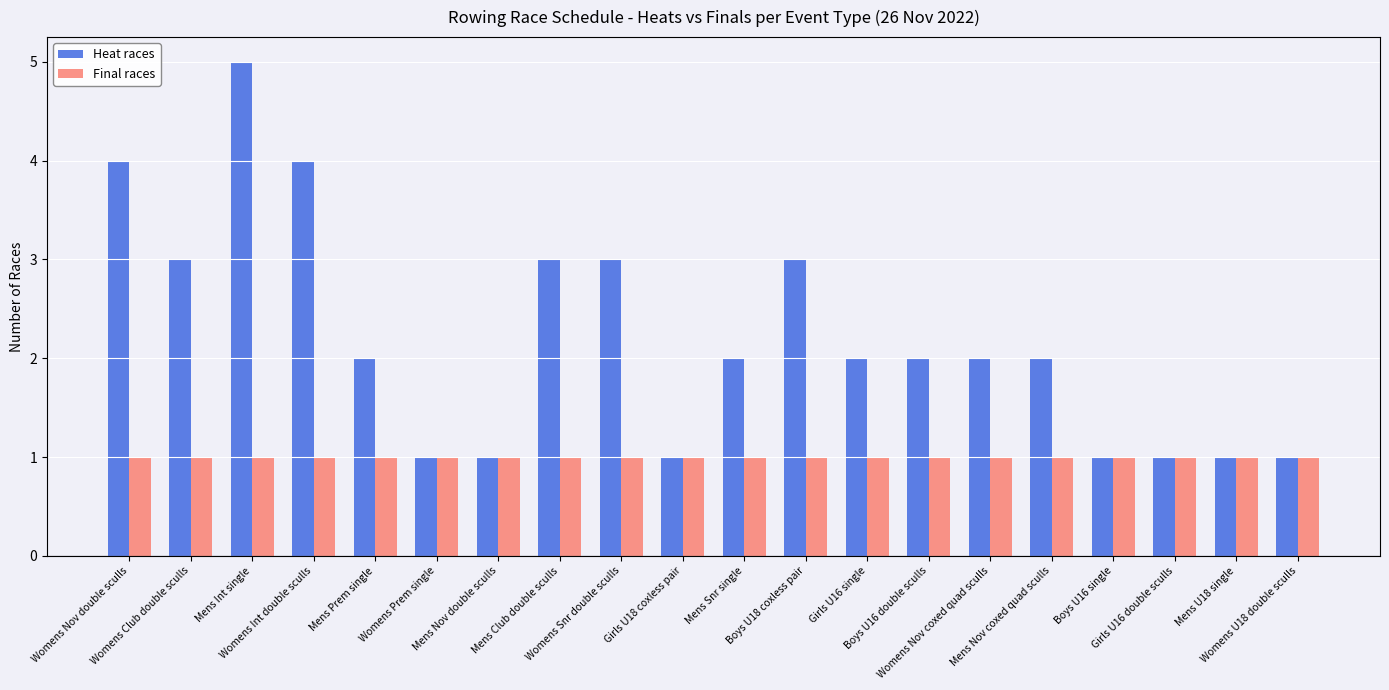

Are the bars horizontal?

No